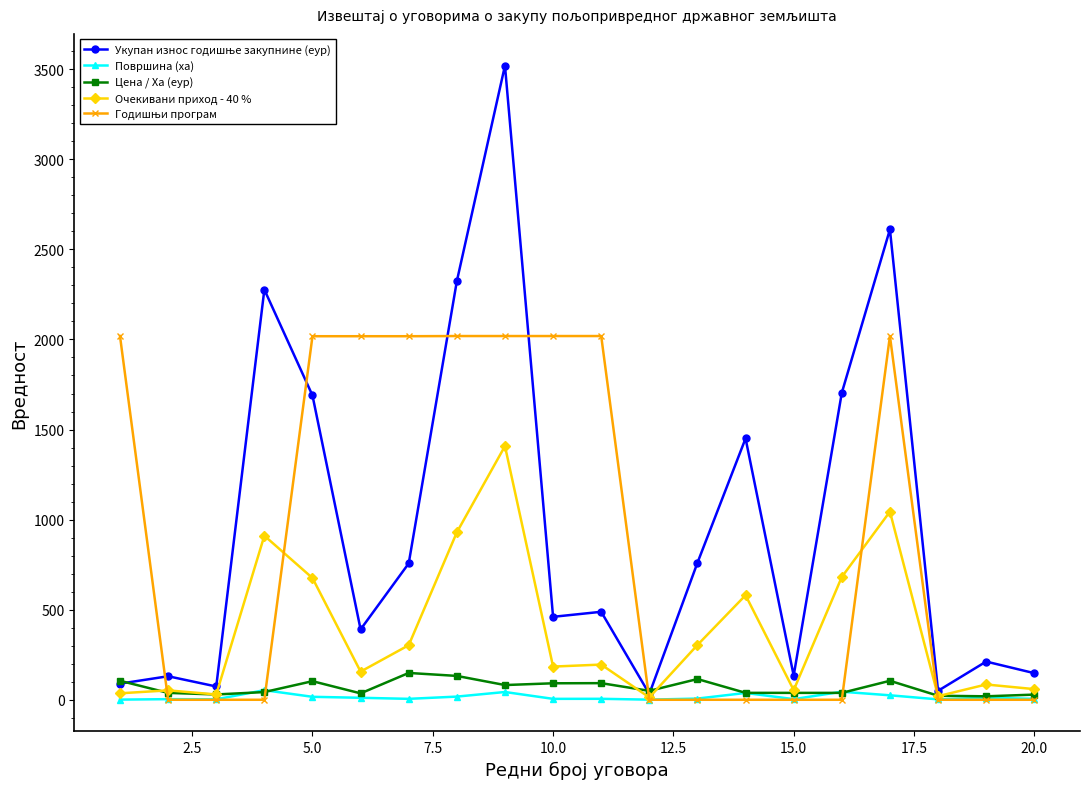

At how many categories does at least one series exceed 1324?

12